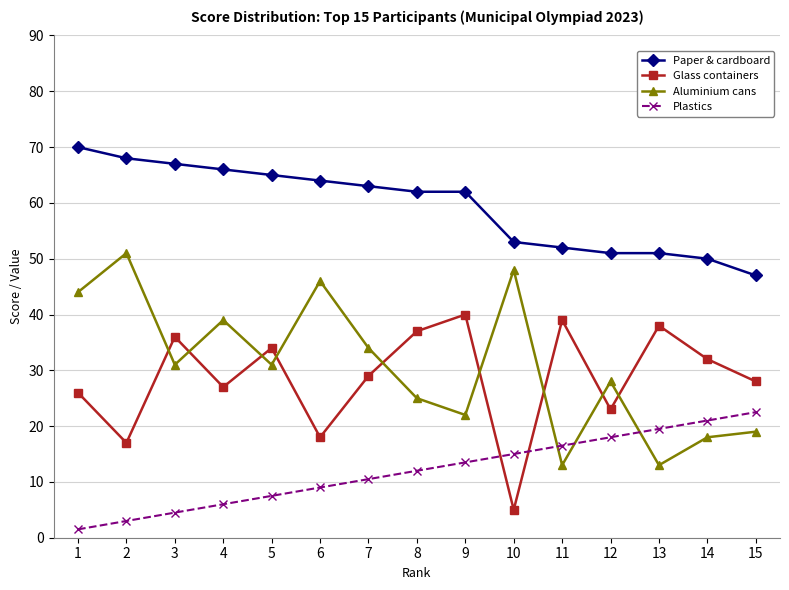

True or false: Aluminium cans and Paper & cardboard cross at least once.

False